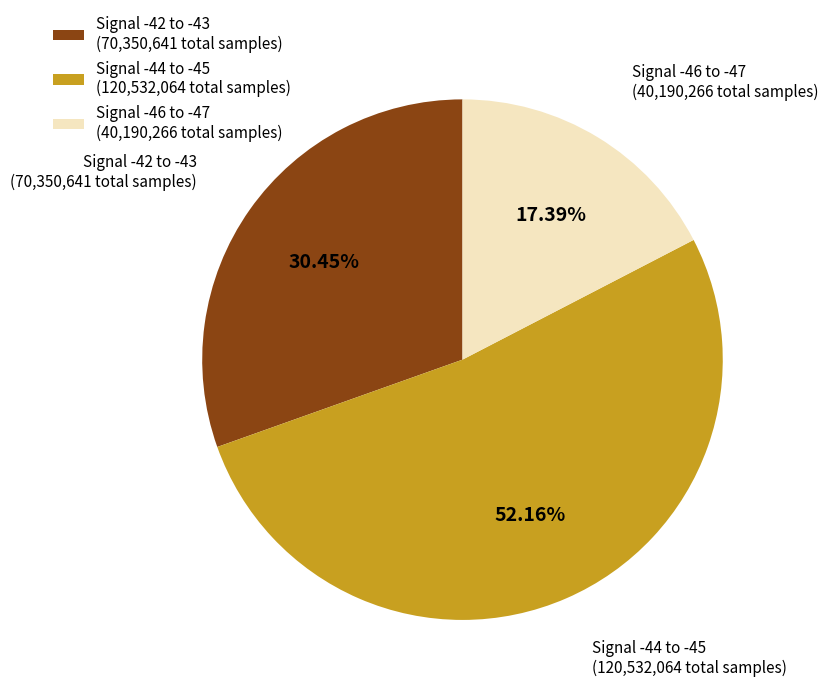

Which has a higher value, Signal -46 to -47 (40,190,266 total samples) or Signal -42 to -43 (70,350,641 total samples)?

Signal -42 to -43 (70,350,641 total samples)